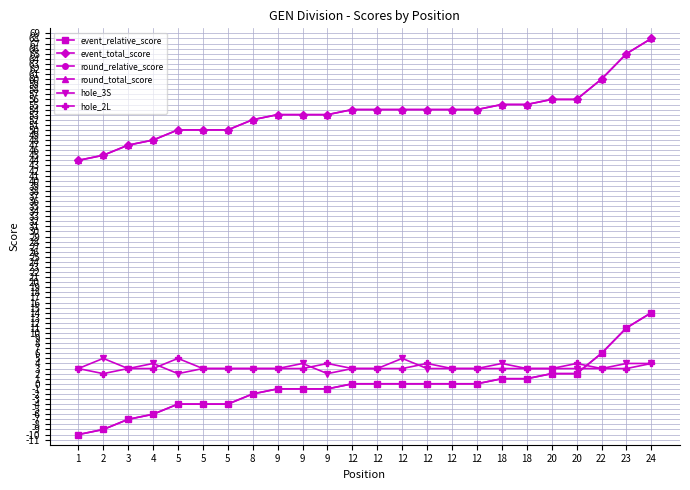

Where is the first local maximum for hole_3S?

2